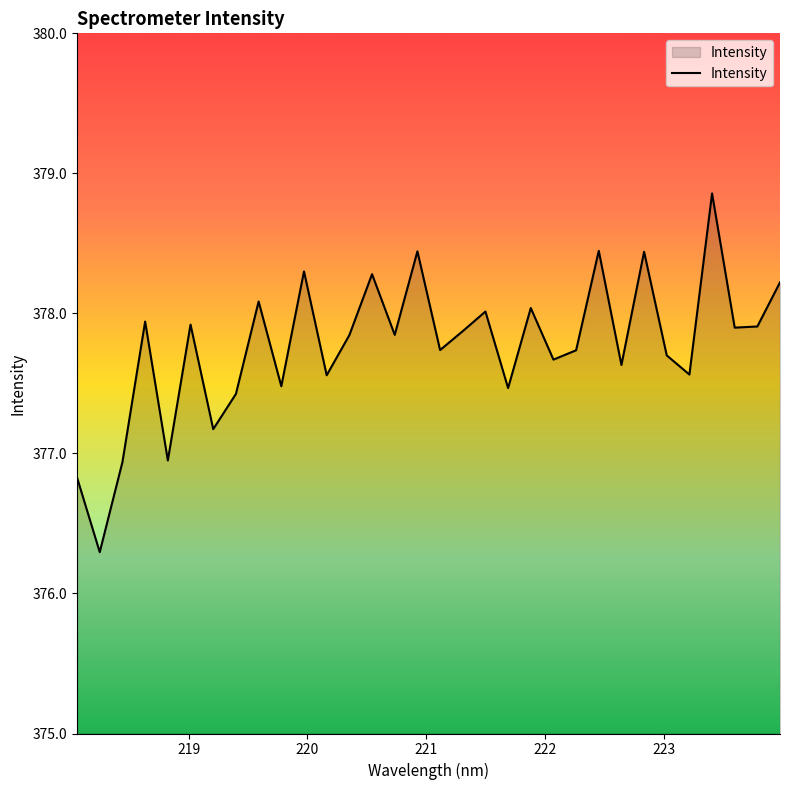

What is the greatest value displayed?

378.9